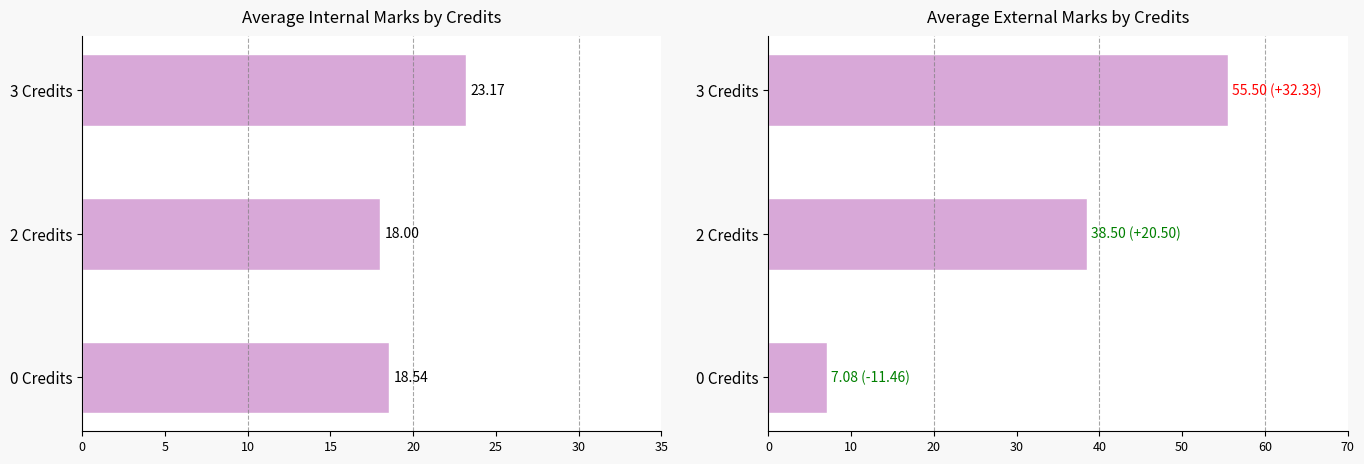

What is the spread (max minus min) of values at 0 Credits?

11.5